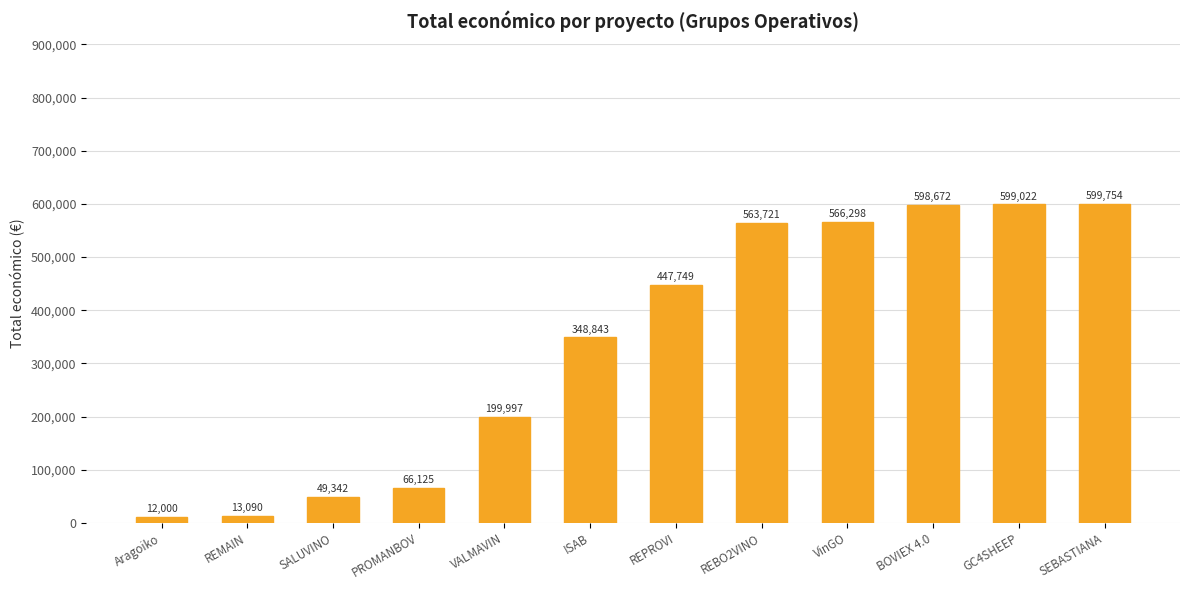

What is the greatest value displayed?

599754